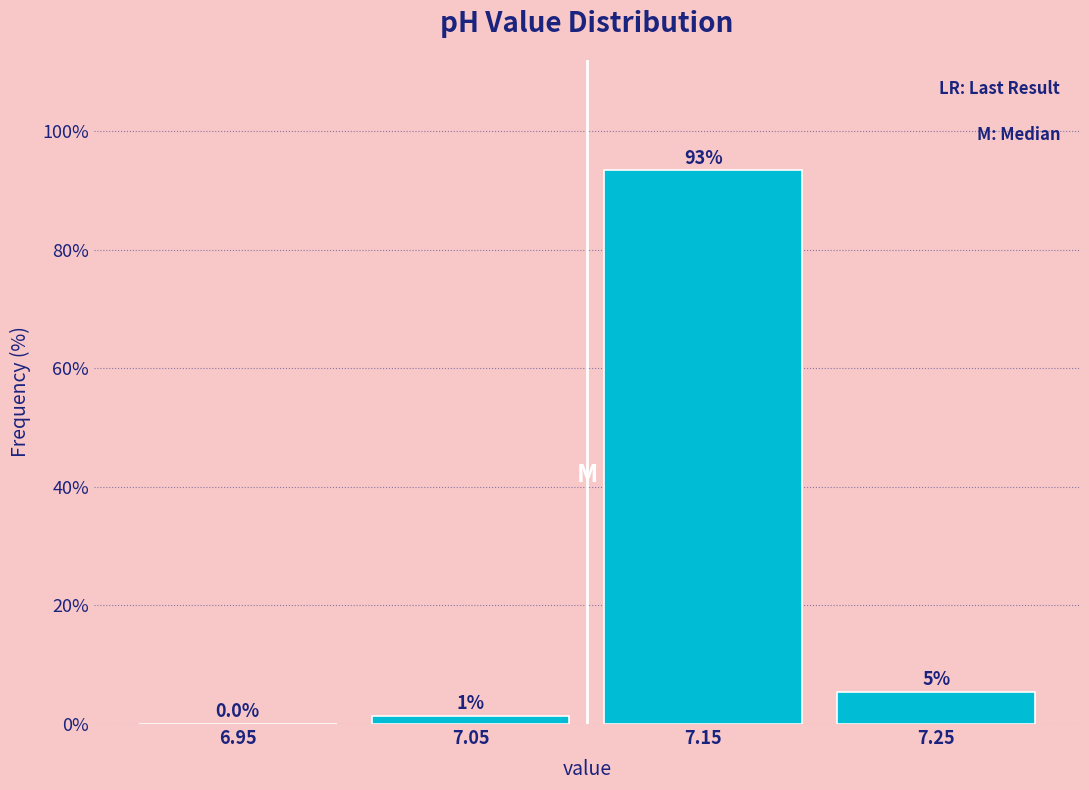

Which range on the x-axis has the tallest bar?

7.1 to 7.2